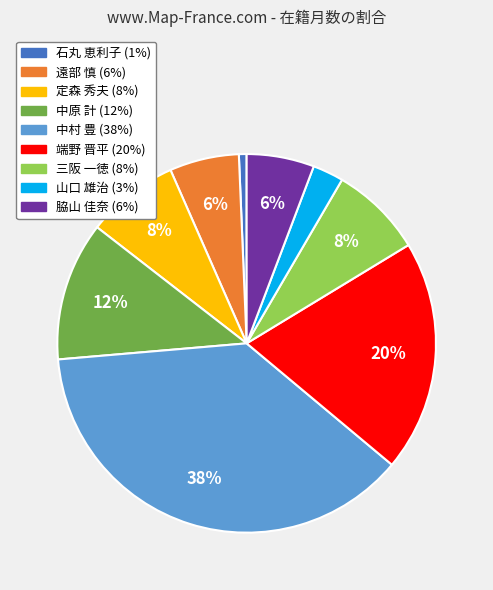

Combined, do 三阪 一徳 and 山口 雄治 account for over 50%?

No